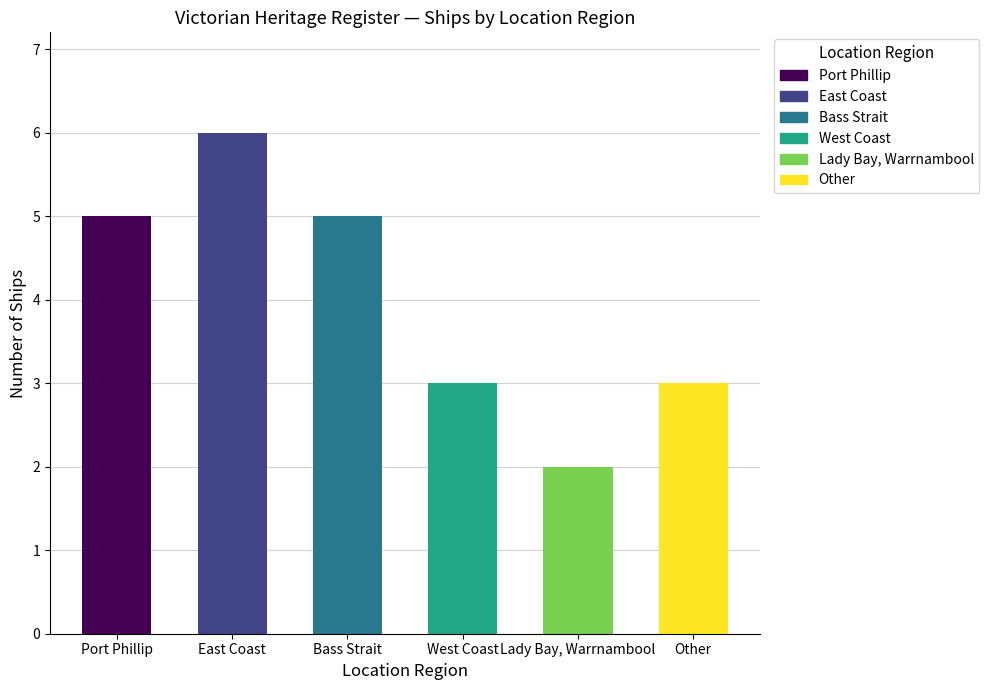

What is the label of the 6th bar from the right?

Port Phillip